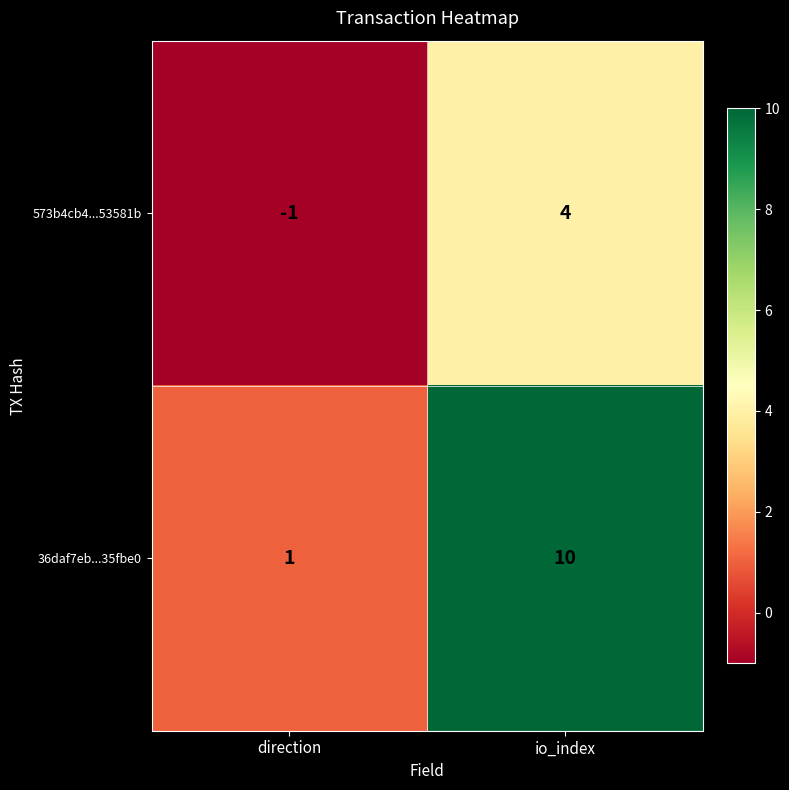

At which category is the sum across all series the highest?

io_index